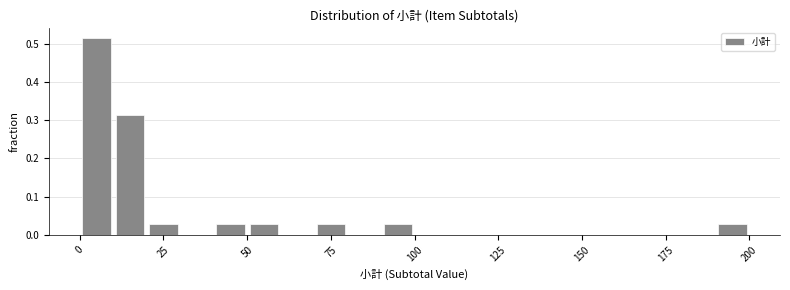

Read against the x-axis, roughly where is the centre of the tallest bar?

5